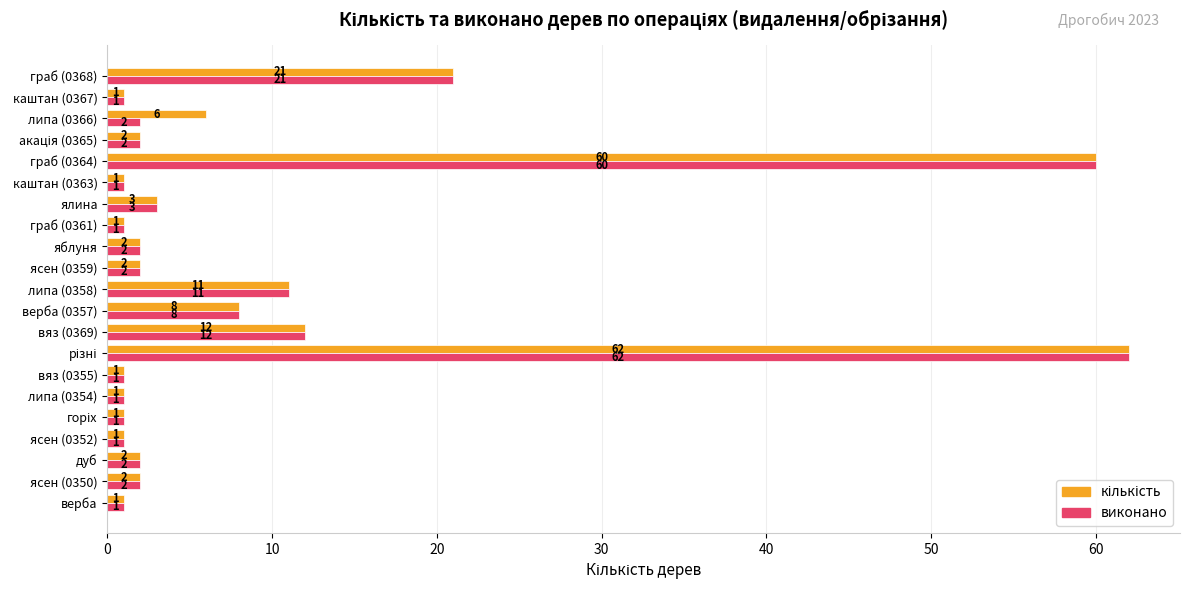

What is the total value across all series at ясен (0350)?

4